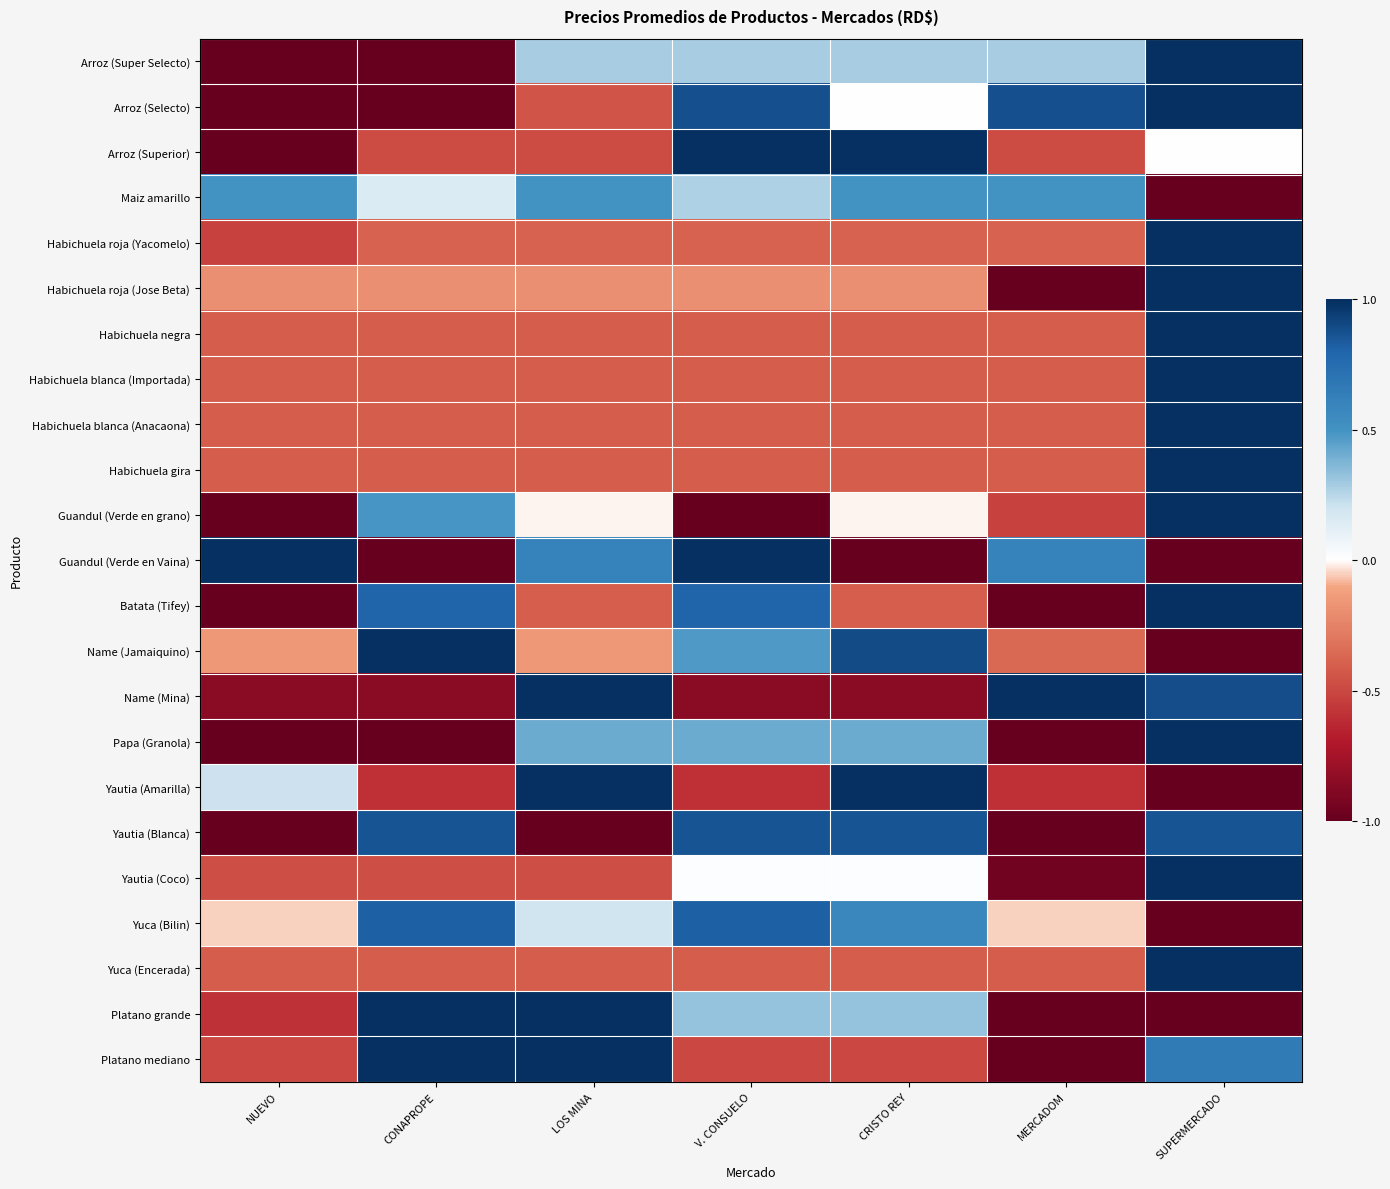

Reading left to right, list all the values displayed in this chart.

Arroz (Super Selecto): NUEVO=-1.0	CONAPROPE=-1.0	LOS MINA=0.3	V. CONSUELO=0.3	CRISTO REY=0.3	MERCADOM=0.3	SUPERMERCADO=1.0
Arroz (Selecto): NUEVO=-1.0	CONAPROPE=-1.0	LOS MINA=-0.4	V. CONSUELO=0.9	CRISTO REY=0.0	MERCADOM=0.9	SUPERMERCADO=1.0
Arroz (Superior): NUEVO=-1.0	CONAPROPE=-0.5	LOS MINA=-0.5	V. CONSUELO=1.0	CRISTO REY=1.0	MERCADOM=-0.5	SUPERMERCADO=0.0
Maiz amarillo: NUEVO=0.5	CONAPROPE=0.2	LOS MINA=0.5	V. CONSUELO=0.3	CRISTO REY=0.5	MERCADOM=0.5	SUPERMERCADO=-1.0
Habichuela roja (Yacomelo): NUEVO=-0.5	CONAPROPE=-0.4	LOS MINA=-0.4	V. CONSUELO=-0.4	CRISTO REY=-0.4	MERCADOM=-0.4	SUPERMERCADO=1.0
Habichuela roja (Jose Beta): NUEVO=-0.2	CONAPROPE=-0.2	LOS MINA=-0.2	V. CONSUELO=-0.2	CRISTO REY=-0.2	MERCADOM=-1.0	SUPERMERCADO=1.0
Habichuela negra: NUEVO=-0.4	CONAPROPE=-0.4	LOS MINA=-0.4	V. CONSUELO=-0.4	CRISTO REY=-0.4	MERCADOM=-0.4	SUPERMERCADO=1.0
Habichuela blanca (Importada): NUEVO=-0.4	CONAPROPE=-0.4	LOS MINA=-0.4	V. CONSUELO=-0.4	CRISTO REY=-0.4	MERCADOM=-0.4	SUPERMERCADO=1.0
Habichuela blanca (Anacaona): NUEVO=-0.4	CONAPROPE=-0.4	LOS MINA=-0.4	V. CONSUELO=-0.4	CRISTO REY=-0.4	MERCADOM=-0.4	SUPERMERCADO=1.0
Habichuela gira: NUEVO=-0.4	CONAPROPE=-0.4	LOS MINA=-0.4	V. CONSUELO=-0.4	CRISTO REY=-0.4	MERCADOM=-0.4	SUPERMERCADO=1.0
Guandul (Verde en grano): NUEVO=-1.0	CONAPROPE=0.5	LOS MINA=-0.0	V. CONSUELO=-1.0	CRISTO REY=-0.0	MERCADOM=-0.5	SUPERMERCADO=1.0
Guandul (Verde en Vaina): NUEVO=1.0	CONAPROPE=-1.0	LOS MINA=0.6	V. CONSUELO=1.0	CRISTO REY=-1.0	MERCADOM=0.6	SUPERMERCADO=-1.0
Batata (Tifey): NUEVO=-1.0	CONAPROPE=0.8	LOS MINA=-0.4	V. CONSUELO=0.8	CRISTO REY=-0.4	MERCADOM=-1.0	SUPERMERCADO=1.0
Name (Jamaiquino): NUEVO=-0.1	CONAPROPE=1.0	LOS MINA=-0.1	V. CONSUELO=0.5	CRISTO REY=0.9	MERCADOM=-0.4	SUPERMERCADO=-1.0
Name (Mina): NUEVO=-0.9	CONAPROPE=-0.9	LOS MINA=1.0	V. CONSUELO=-0.9	CRISTO REY=-0.9	MERCADOM=1.0	SUPERMERCADO=0.9
Papa (Granola): NUEVO=-1.0	CONAPROPE=-1.0	LOS MINA=0.4	V. CONSUELO=0.4	CRISTO REY=0.4	MERCADOM=-1.0	SUPERMERCADO=1.0
Yautia (Amarilla): NUEVO=0.2	CONAPROPE=-0.6	LOS MINA=1.0	V. CONSUELO=-0.6	CRISTO REY=1.0	MERCADOM=-0.6	SUPERMERCADO=-1.0
Yautia (Blanca): NUEVO=-1.0	CONAPROPE=0.9	LOS MINA=-1.0	V. CONSUELO=0.9	CRISTO REY=0.9	MERCADOM=-1.0	SUPERMERCADO=0.9
Yautia (Coco): NUEVO=-0.5	CONAPROPE=-0.5	LOS MINA=-0.5	V. CONSUELO=0.0	CRISTO REY=0.0	MERCADOM=-1.0	SUPERMERCADO=1.0
Yuca (Bilin): NUEVO=-0.1	CONAPROPE=0.8	LOS MINA=0.2	V. CONSUELO=0.8	CRISTO REY=0.6	MERCADOM=-0.1	SUPERMERCADO=-1.0
Yuca (Encerada): NUEVO=-0.4	CONAPROPE=-0.4	LOS MINA=-0.4	V. CONSUELO=-0.4	CRISTO REY=-0.4	MERCADOM=-0.4	SUPERMERCADO=1.0
Platano grande: NUEVO=-0.6	CONAPROPE=1.0	LOS MINA=1.0	V. CONSUELO=0.3	CRISTO REY=0.3	MERCADOM=-1.0	SUPERMERCADO=-1.0
Platano mediano: NUEVO=-0.5	CONAPROPE=1.0	LOS MINA=1.0	V. CONSUELO=-0.5	CRISTO REY=-0.5	MERCADOM=-1.0	SUPERMERCADO=0.7